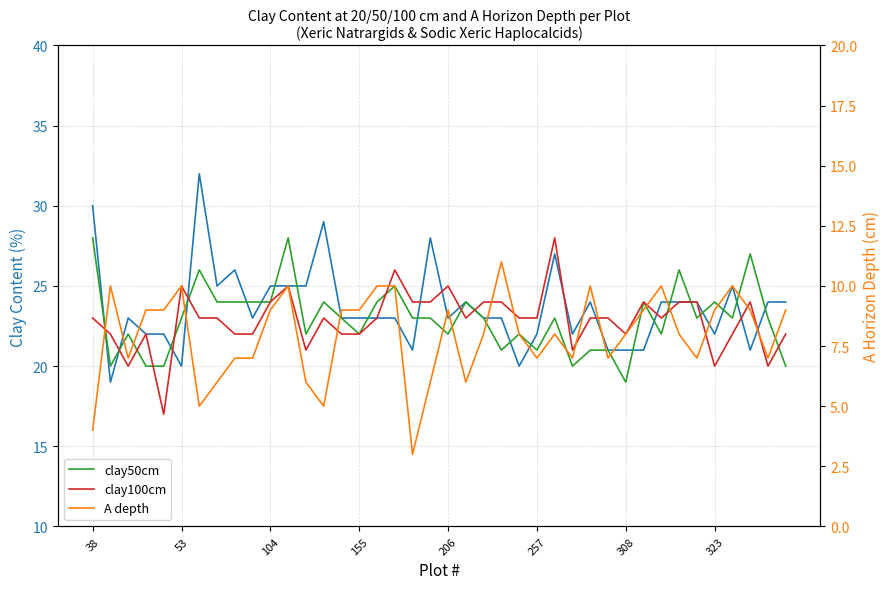

How many interior local peaks does the clay50cm series have?

12